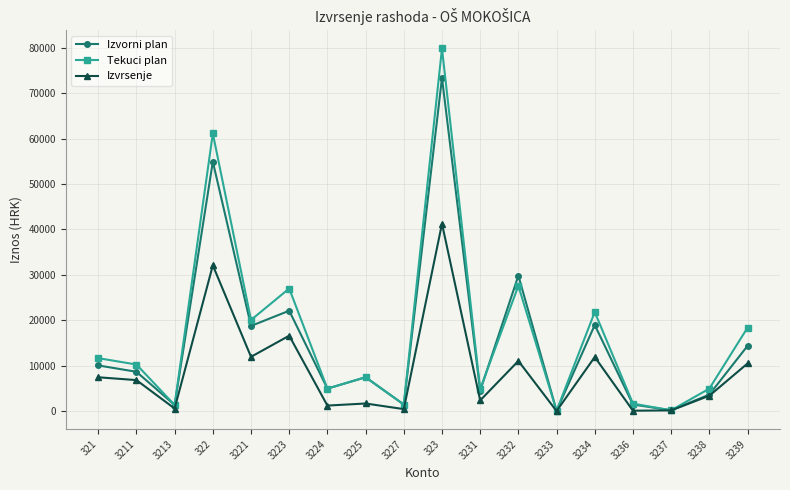

At which category does Tekuci plan reach its first local valley?

3213